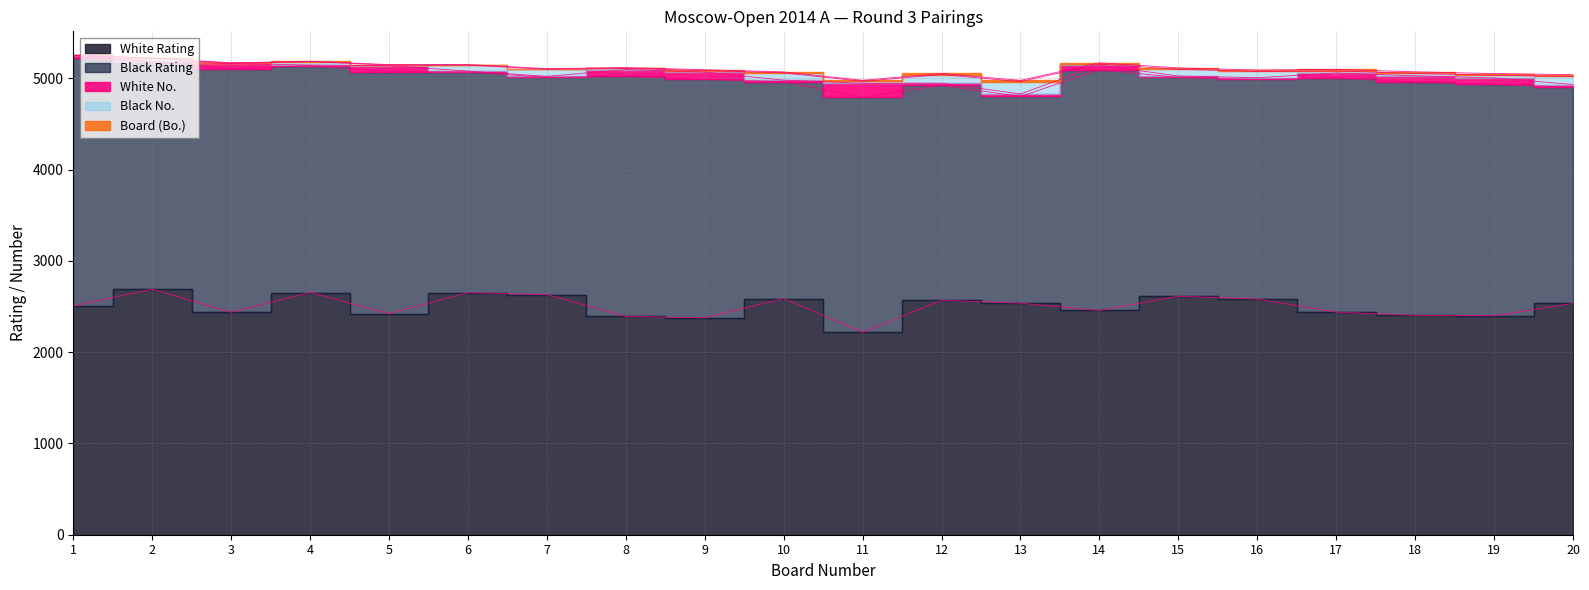

In White Rating, how many points are higher than both neighbors (excluding endpoints)?

6